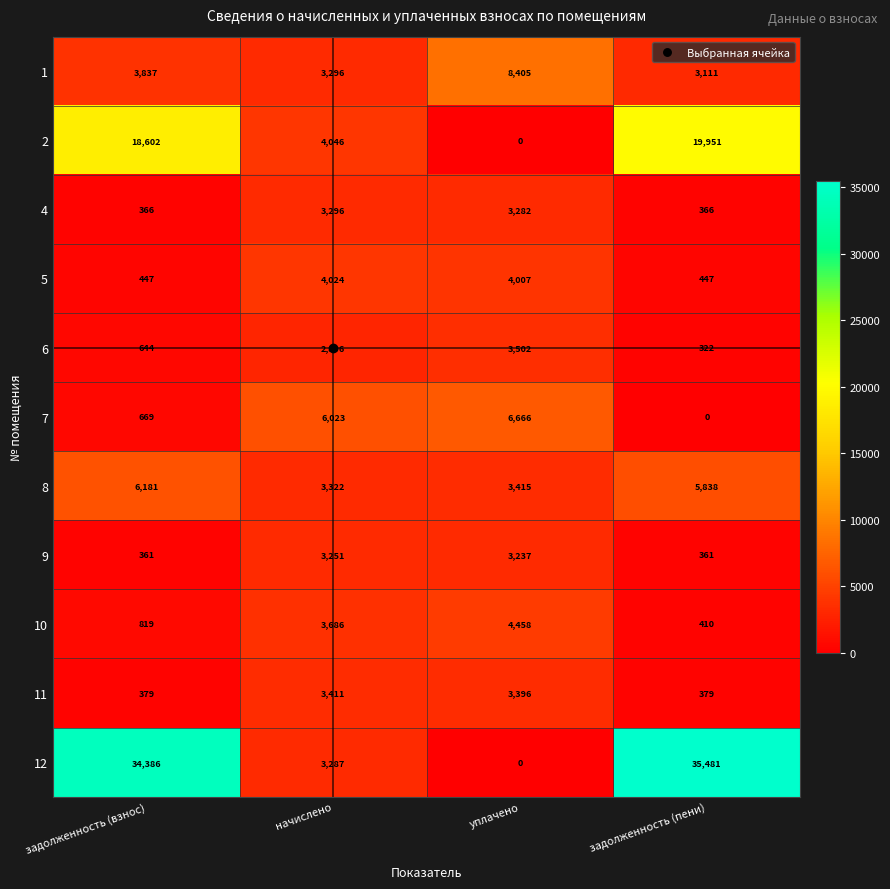

What is the sum of the 9 values at задолженность (пени) and уплачено?

3598